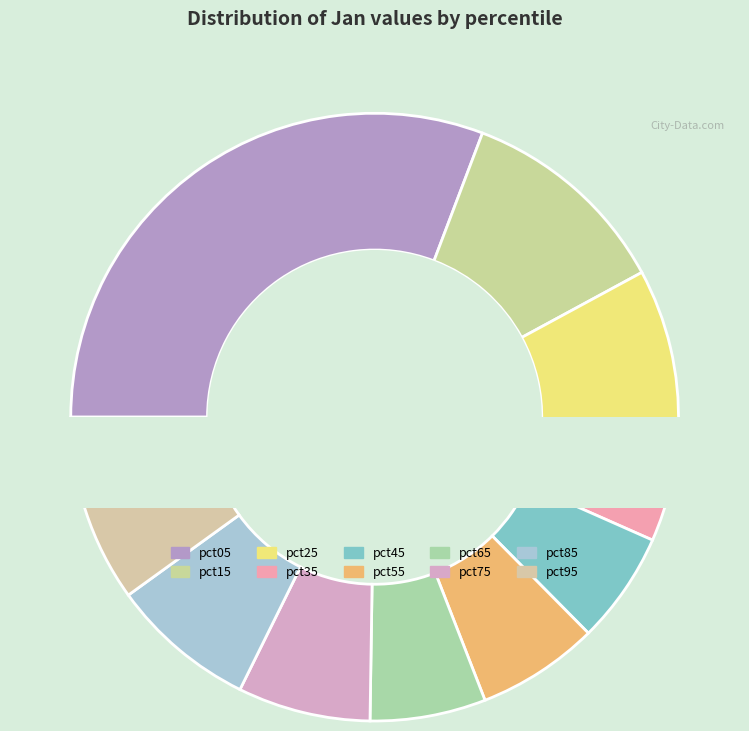

How much of the chart is everything except pct45?

94.0%